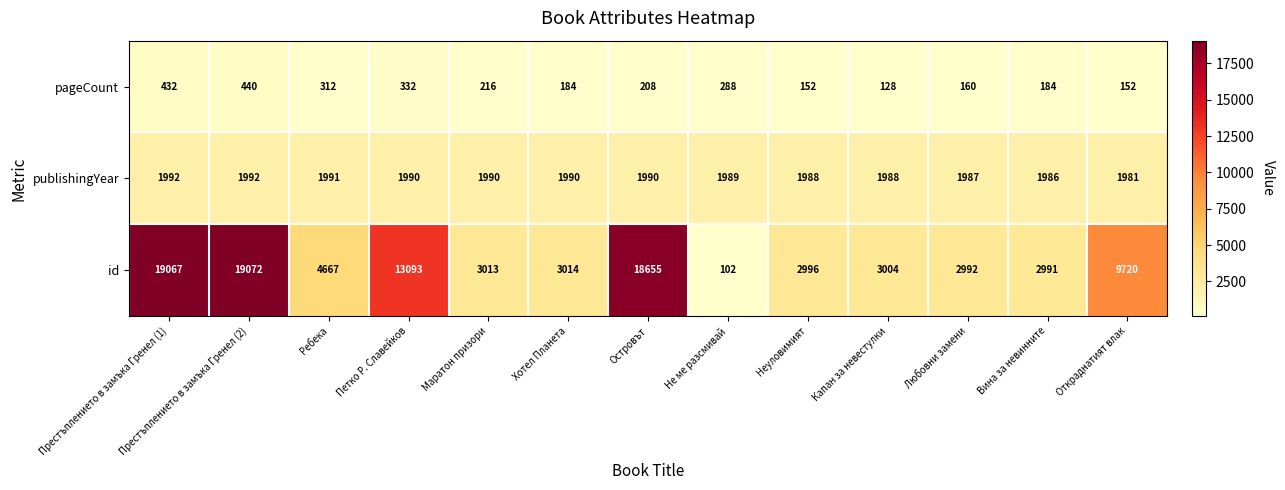

At how many categories does at least one series exceed 10340?

4